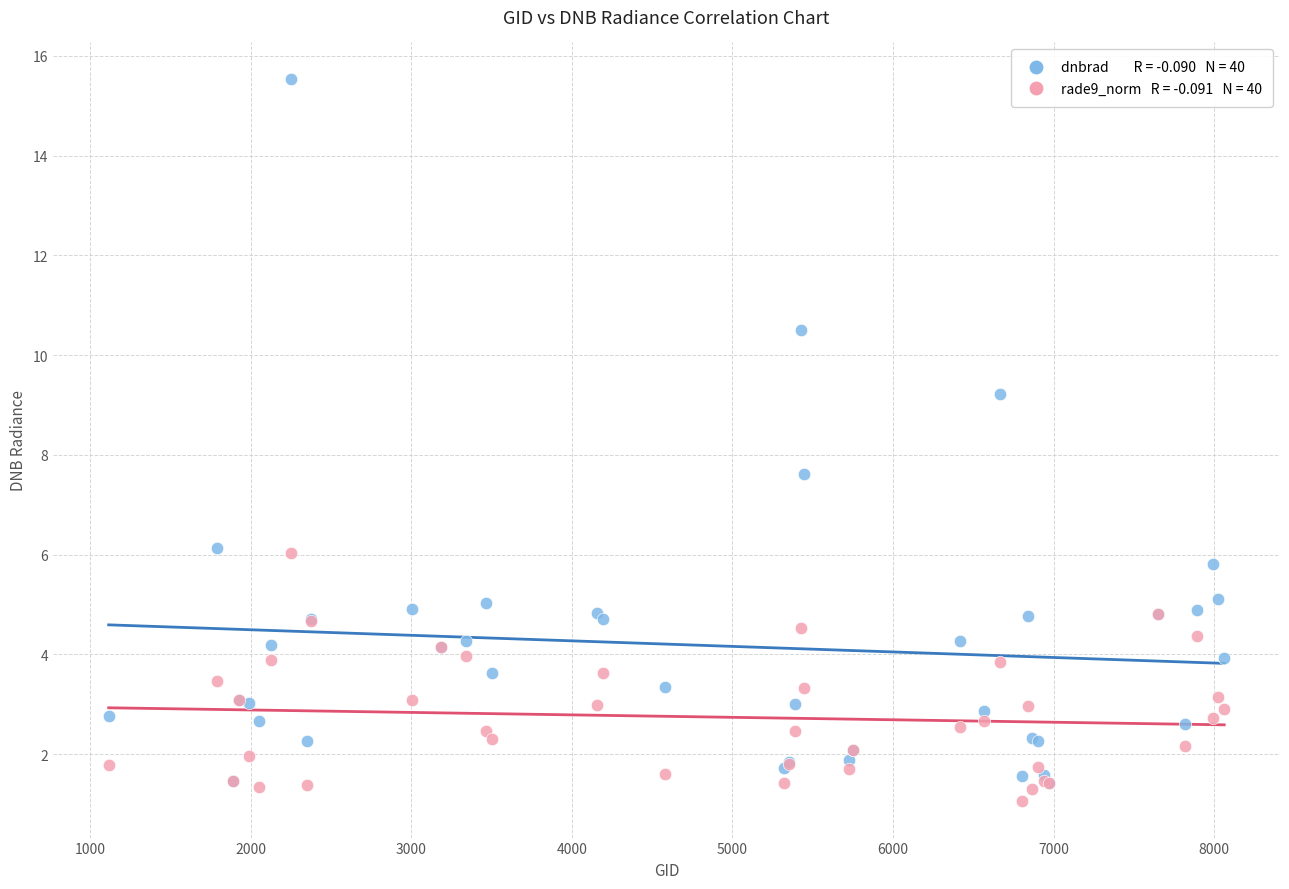

Across all series, what Y value is closest to 8?

7.6